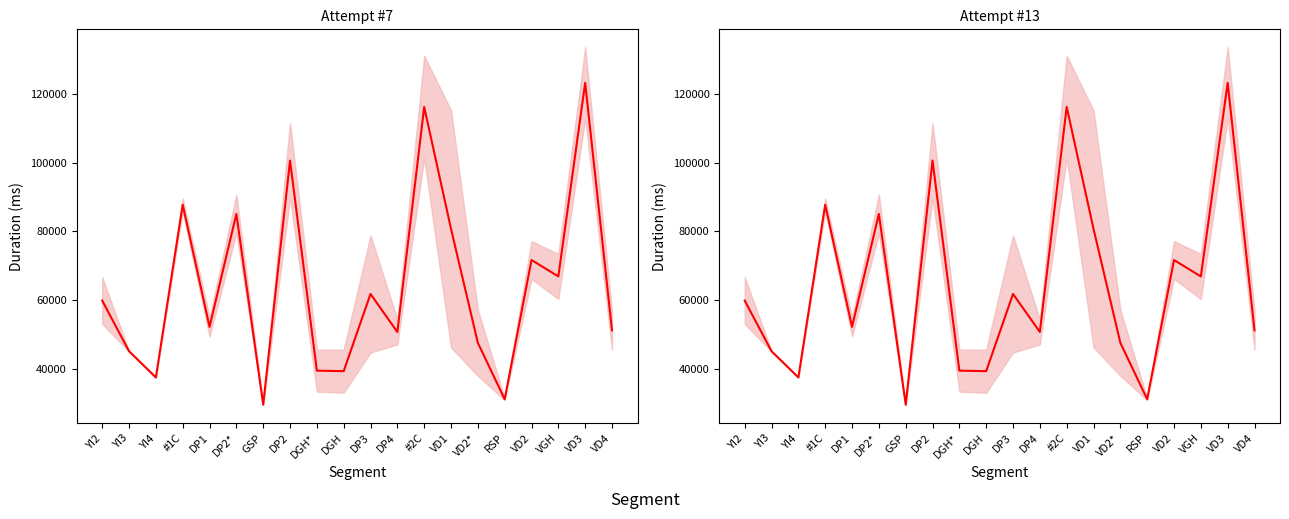

At which label does the data first exceed 59859?

YI2